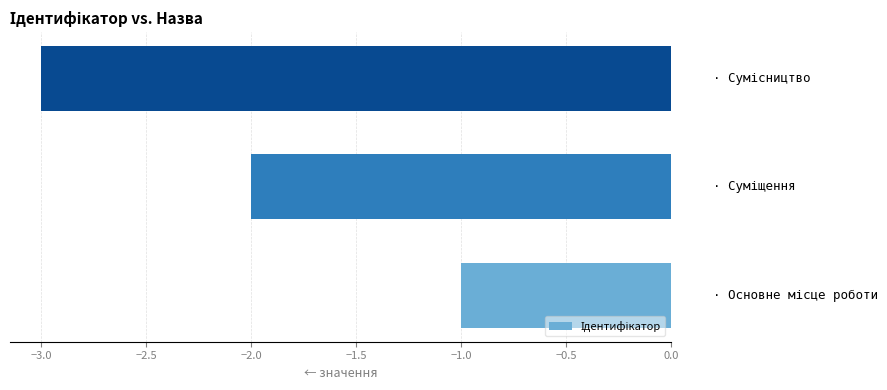

What is the difference between the maximum and minimum values?

2